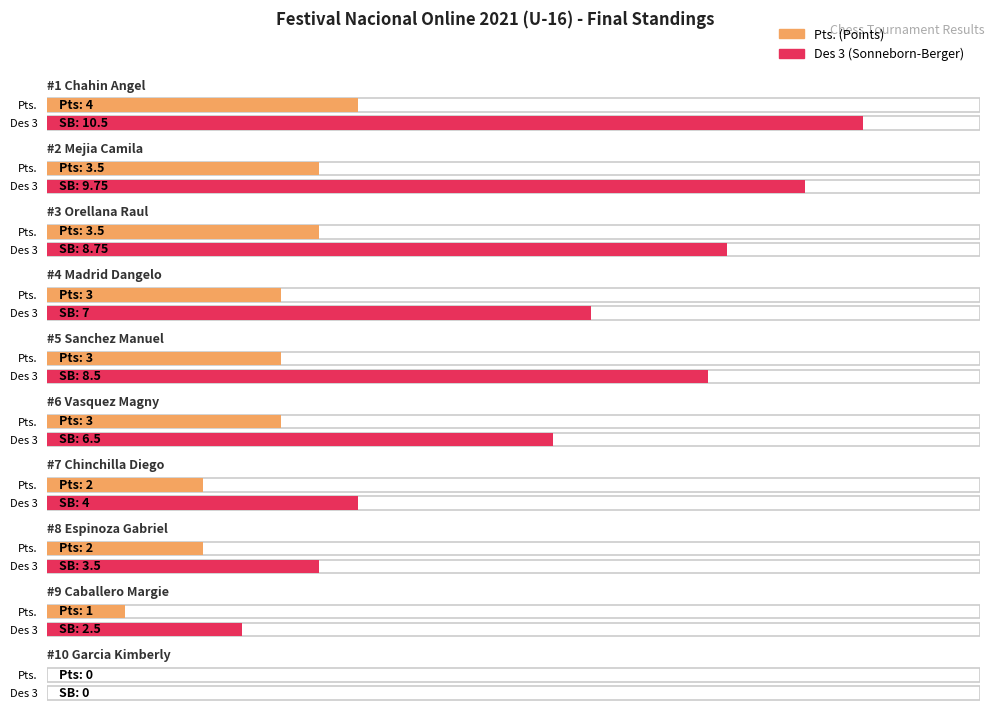

How many data points does each series have?

10